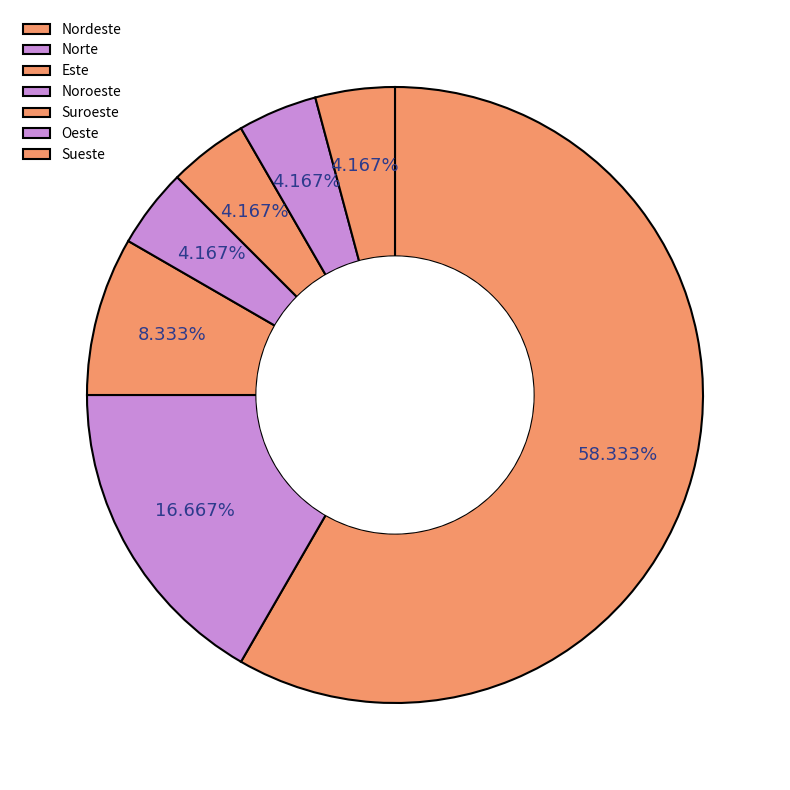

Count the number of slices in the pie.

7